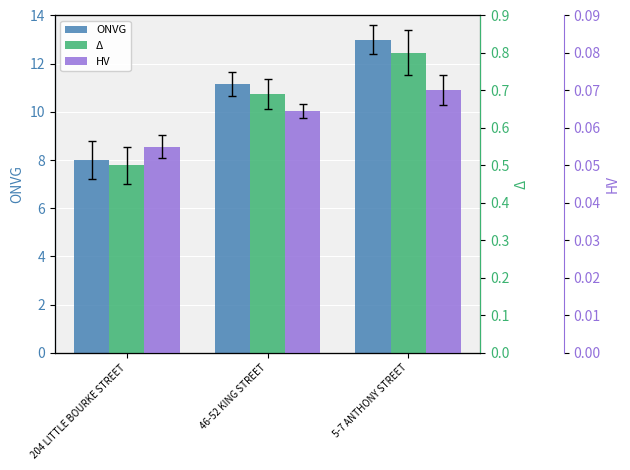

What is the difference between the maximum and minimum values in the ONVG series?

5.0